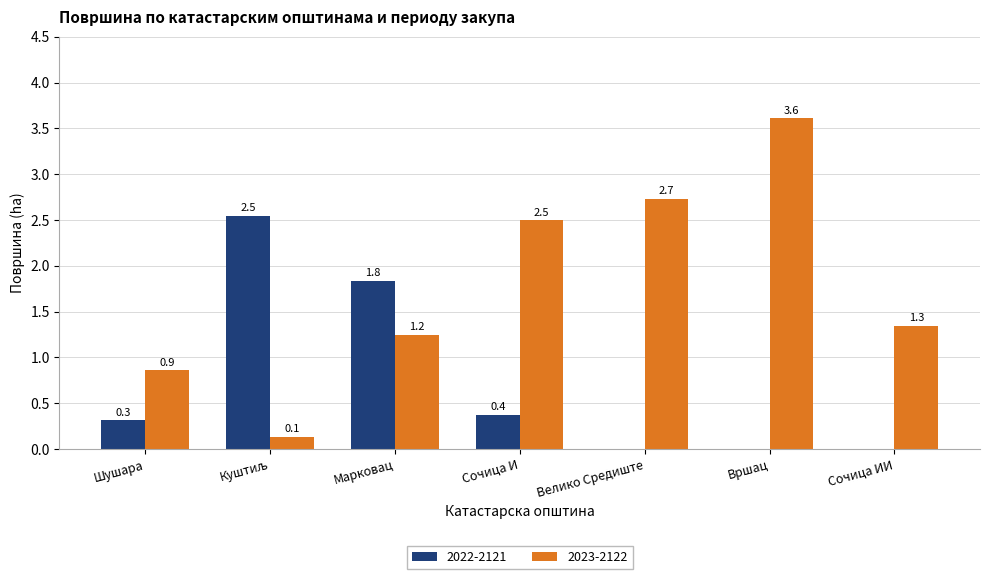

At which category does the chart reach its peak across all series?

Вршац